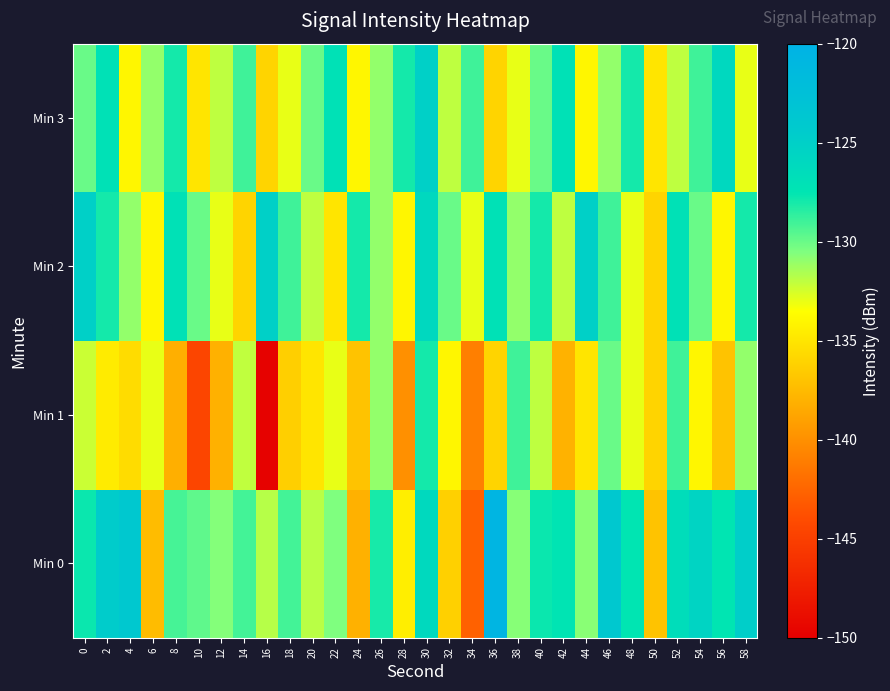

Reading left to right, list all the values displayed in this chart.

Min 0: 0=-127.7	2=-124.5	4=-123.9	6=-137.4	8=-129.1	10=-129.7	12=-130.6	14=-129.1	16=-131.8	18=-129.1	20=-131.9	22=-130.5	24=-138.1	26=-128.1	28=-134.5	30=-126.1	32=-136.3	34=-142.8	36=-120.5	38=-130.7	40=-127.8	42=-127.4	44=-130.8	46=-124.0	48=-127.5	50=-137.0	52=-126.6	54=-125.5	56=-127.5	58=-124.9
Min 1: 0=-132.3	2=-134.6	4=-135.5	6=-133.0	8=-138.2	10=-144.5	12=-138.1	14=-132.0	16=-149.8	18=-136.3	20=-135.0	22=-133.0	24=-137.0	26=-131.0	28=-140.0	30=-128.0	32=-134.0	34=-141.0	36=-136.0	38=-129.0	40=-132.0	42=-138.0	44=-135.0	46=-130.0	48=-133.0	50=-136.0	52=-129.0	54=-134.0	56=-137.0	58=-131.0
Min 2: 0=-125.0	2=-128.0	4=-131.0	6=-134.0	8=-127.0	10=-130.0	12=-133.0	14=-136.0	16=-125.0	18=-129.0	20=-132.0	22=-135.0	24=-128.0	26=-131.0	28=-134.0	30=-126.0	32=-130.0	34=-133.0	36=-127.0	38=-131.0	40=-128.0	42=-132.0	44=-125.0	46=-129.0	48=-133.0	50=-136.0	52=-127.0	54=-130.0	56=-134.0	58=-128.0
Min 3: 0=-130.0	2=-127.0	4=-134.0	6=-131.0	8=-128.0	10=-135.0	12=-132.0	14=-129.0	16=-136.0	18=-133.0	20=-130.0	22=-127.0	24=-134.0	26=-131.0	28=-128.0	30=-125.0	32=-132.0	34=-129.0	36=-136.0	38=-133.0	40=-130.0	42=-127.0	44=-134.0	46=-131.0	48=-128.0	50=-135.0	52=-132.0	54=-129.0	56=-126.0	58=-133.0